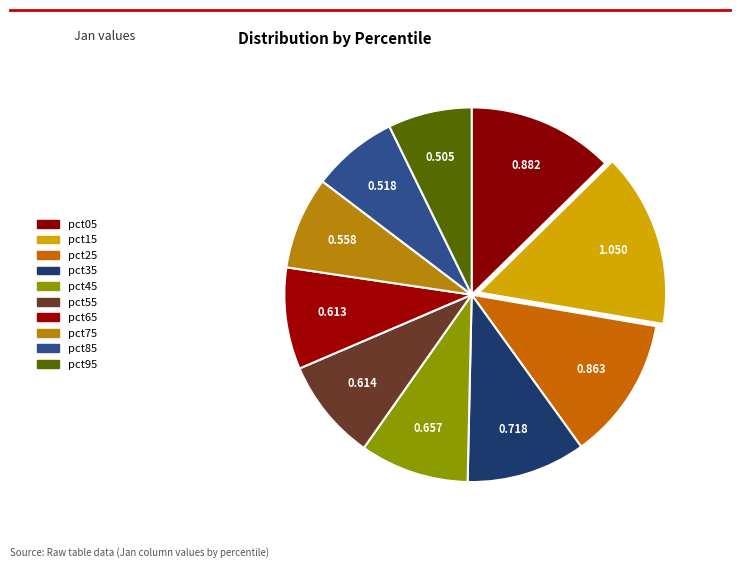

The pct65 slice represents 9% of the pie. True or false?

True